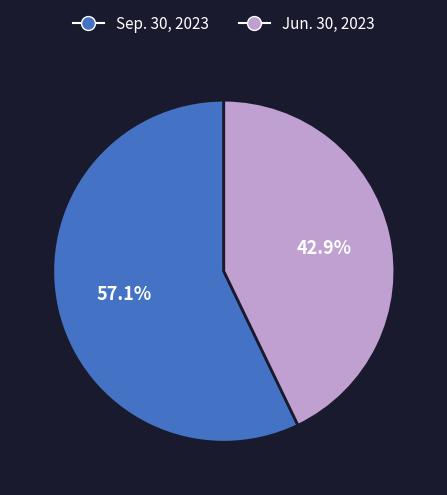

The Sep. 30, 2023 slice represents 57% of the pie. True or false?

True